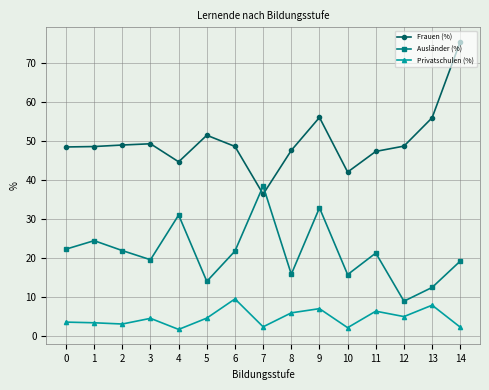

What is the sum of all Ausländer (%) values?

320.0